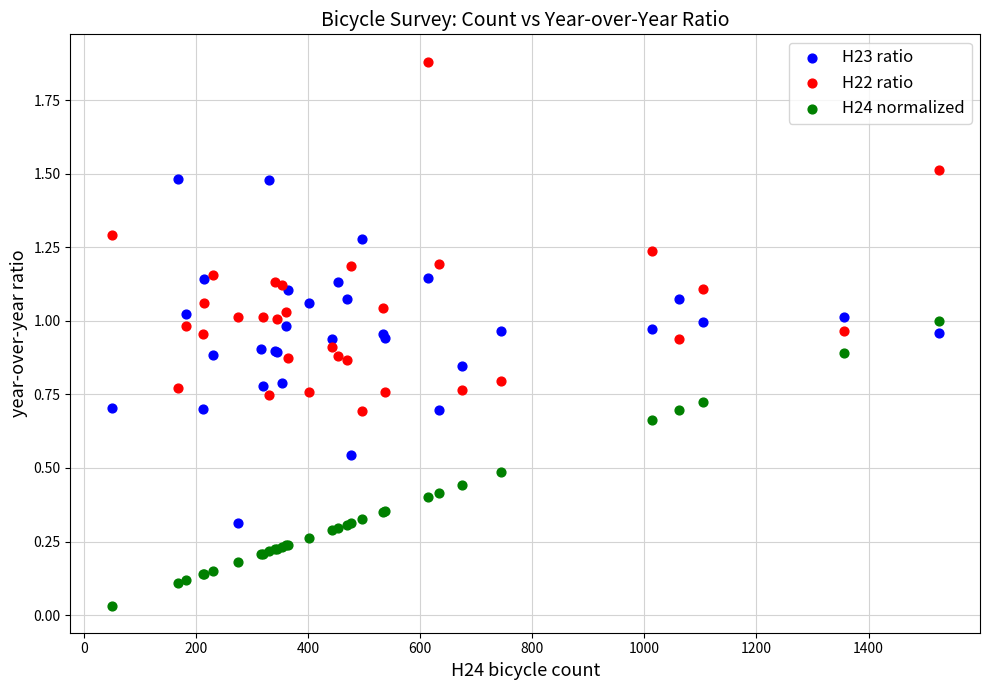

Which series reaches the minimum Y coordinate?

H24 normalized